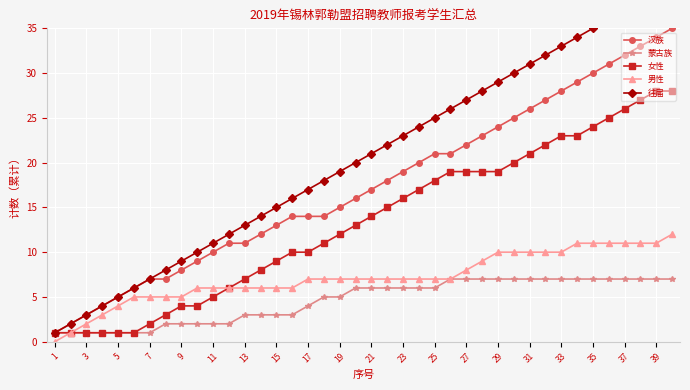

What is the highest value of the 蒙古族 series?

7